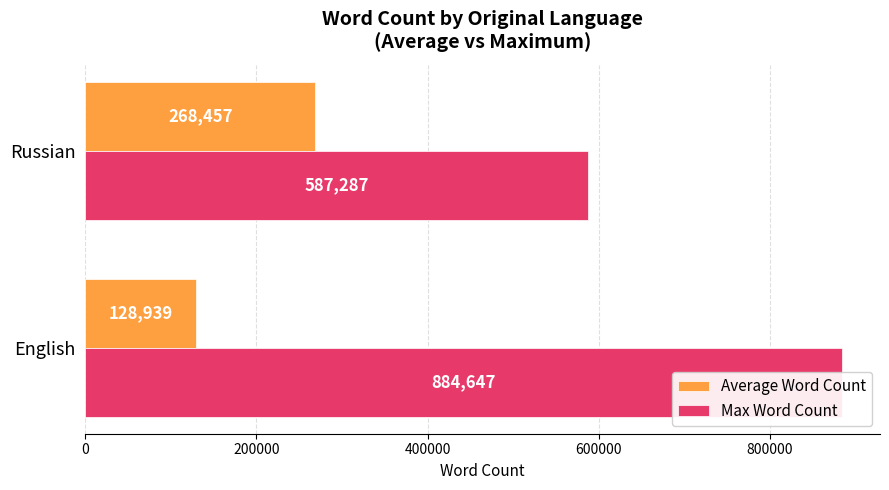

The Average Word Count series shows 128939 at English. True or false?

True